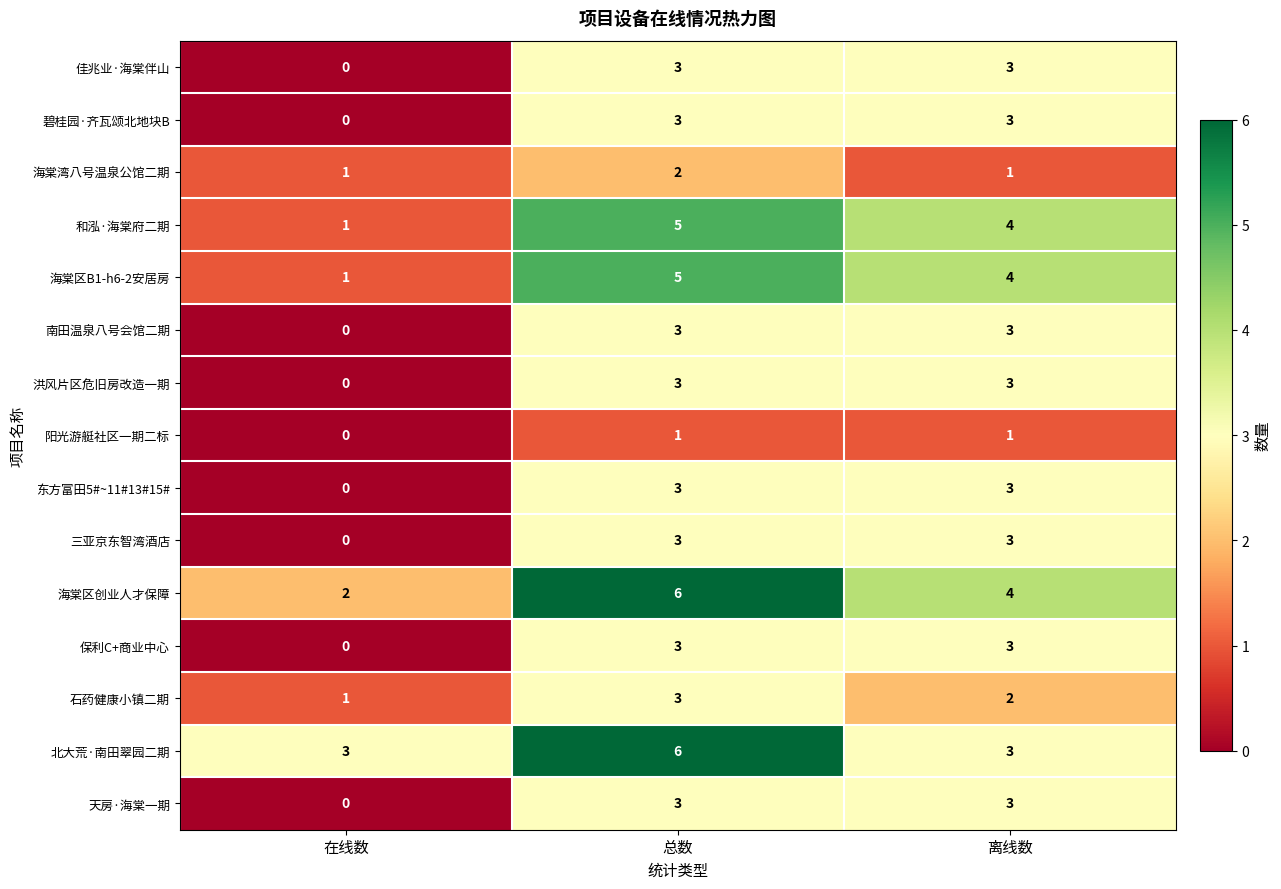

What is the sum of all 和泓·海棠府二期 values?

10